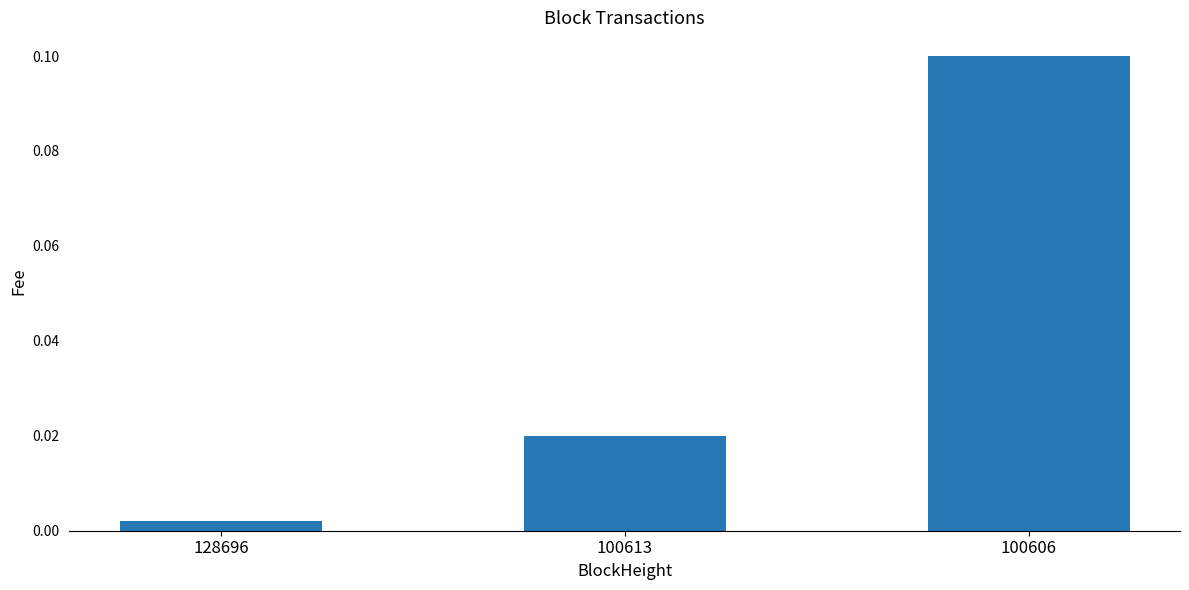

Is it true that the value at 100606 is 0.1?

True